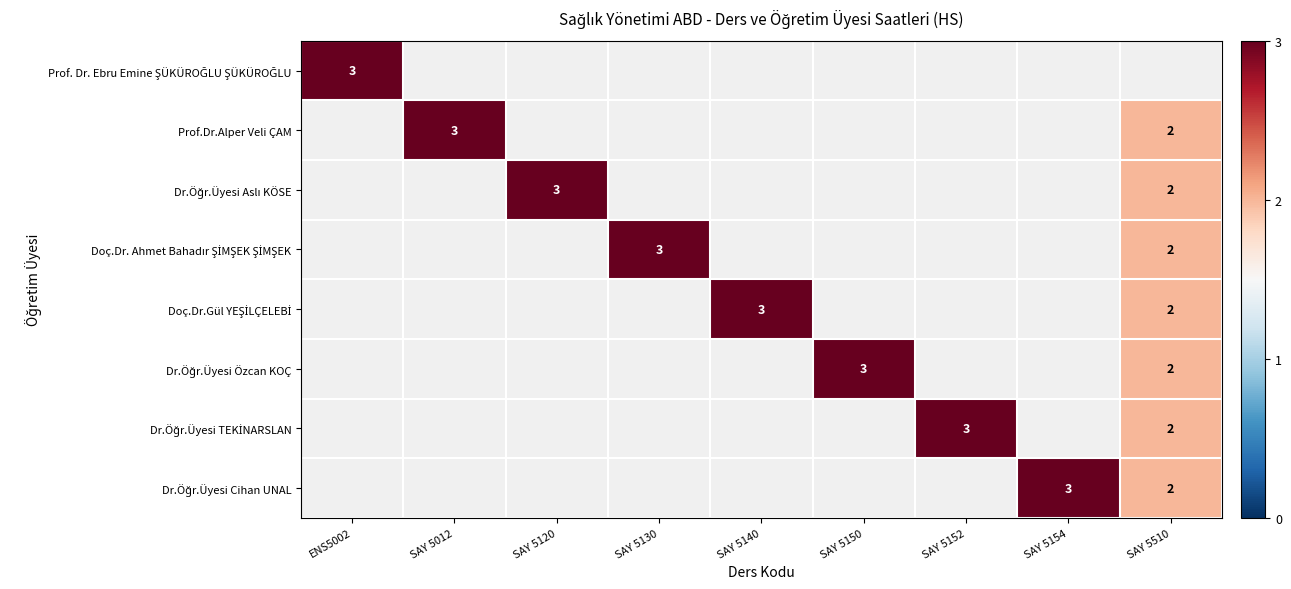

List the series in order of their peak value, highest first.

Prof. Dr. Ebru Emine ŞÜKÜROĞLU ŞÜKÜROĞLU, Prof.Dr.Alper Veli ÇAM, Dr.Öğr.Üyesi Aslı KÖSE, Doç.Dr. Ahmet Bahadır ŞİMŞEK ŞİMŞEK, Doç.Dr.Gül YEŞİLÇELEBİ, Dr.Öğr.Üyesi Özcan KOÇ, Dr.Öğr.Üyesi TEKİNARSLAN, Dr.Öğr.Üyesi Cihan UNAL